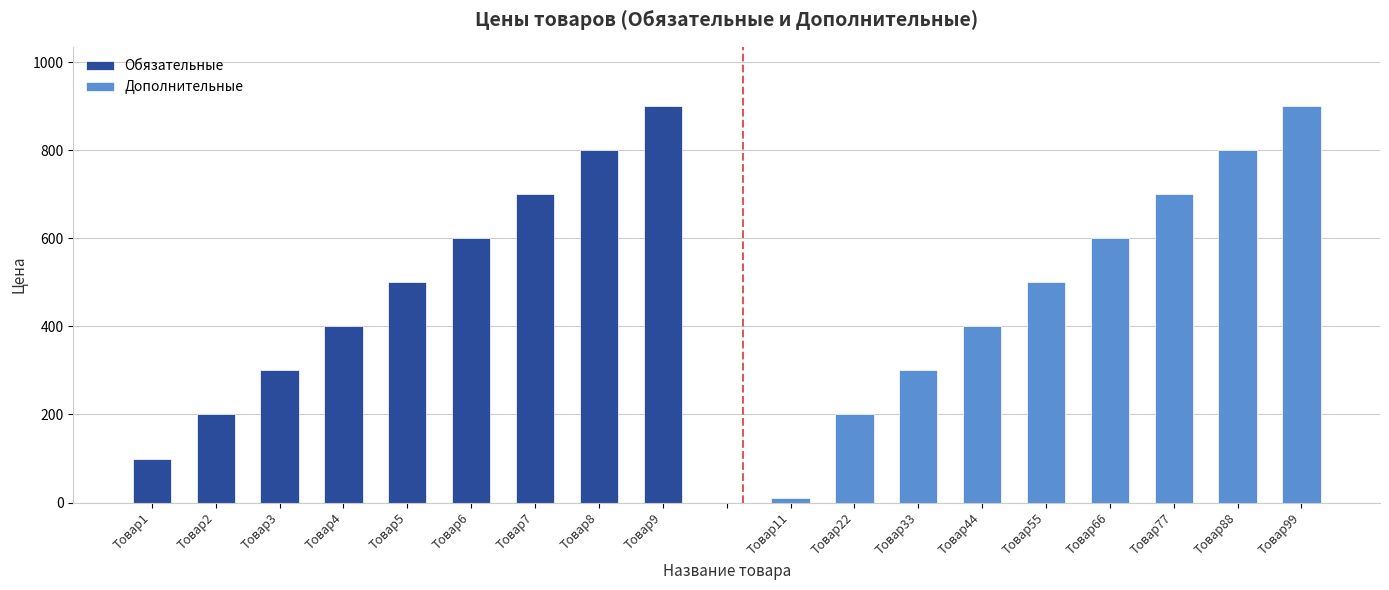

The value of Обязательные at Товар9 is 900. True or false?

True